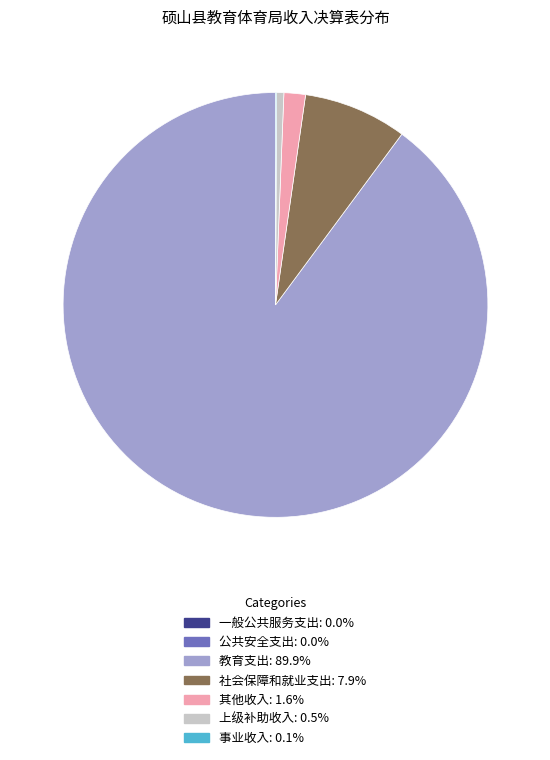

Does 其他收入 account for over 50% of the chart?

No